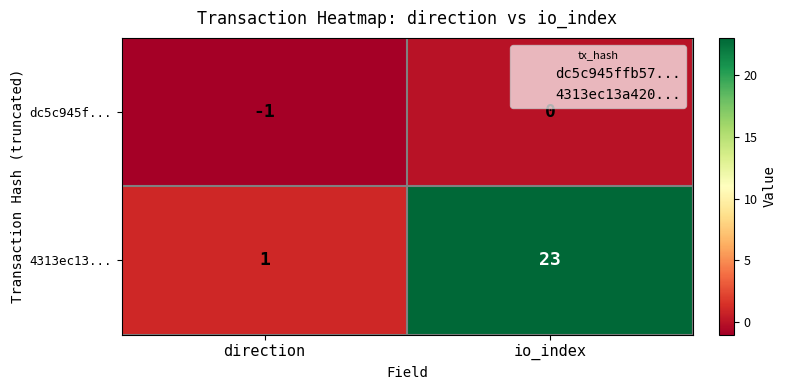

What is the difference between the highest and lowest values at direction?

2